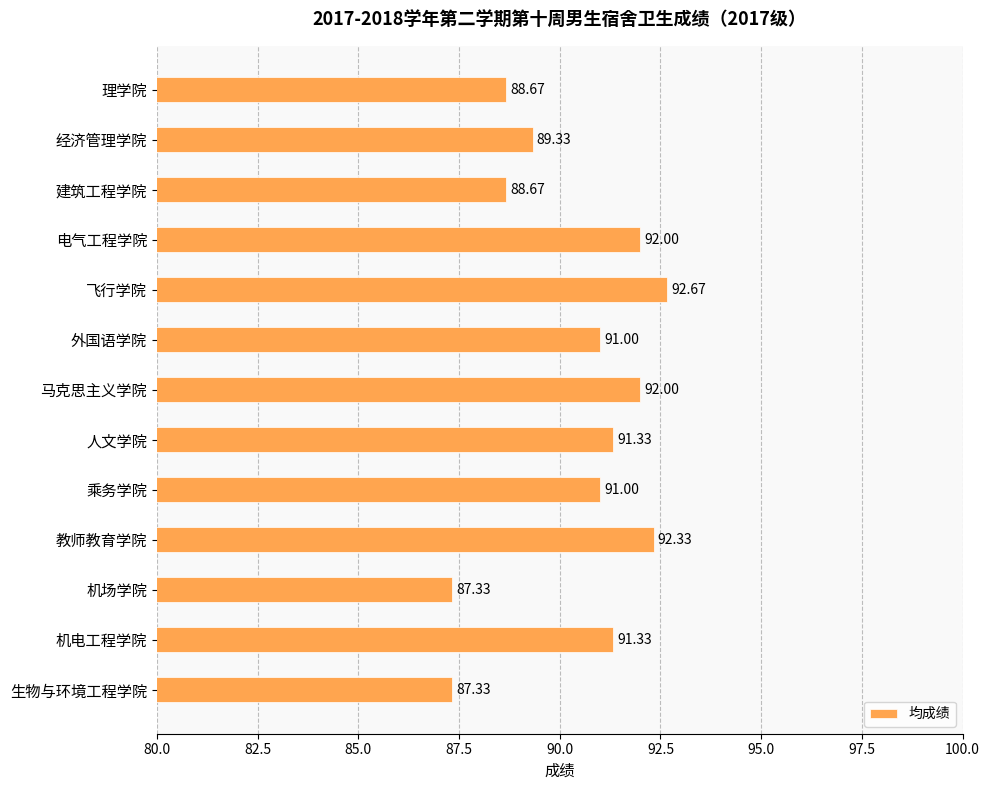

What is the average value?

90.4